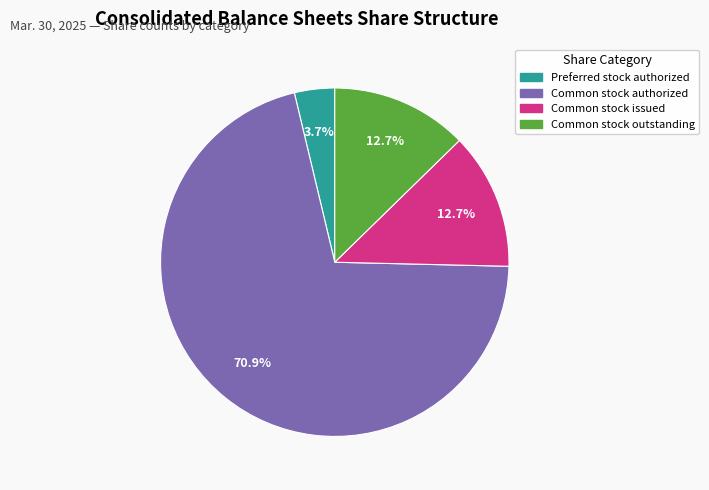

Is there a majority slice in this chart?

Yes